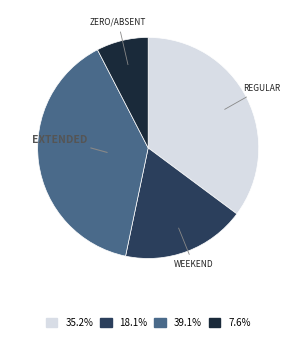

Count the number of slices in the pie.

4